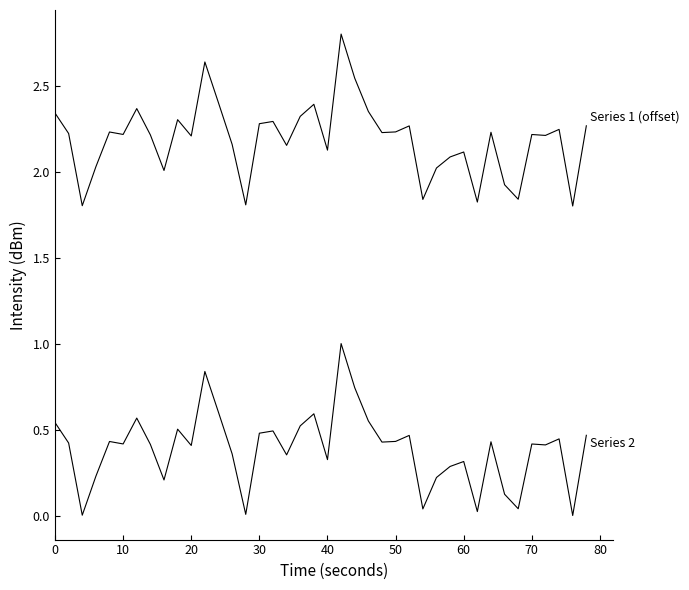

Is this an area chart (filled region under the line)?

No